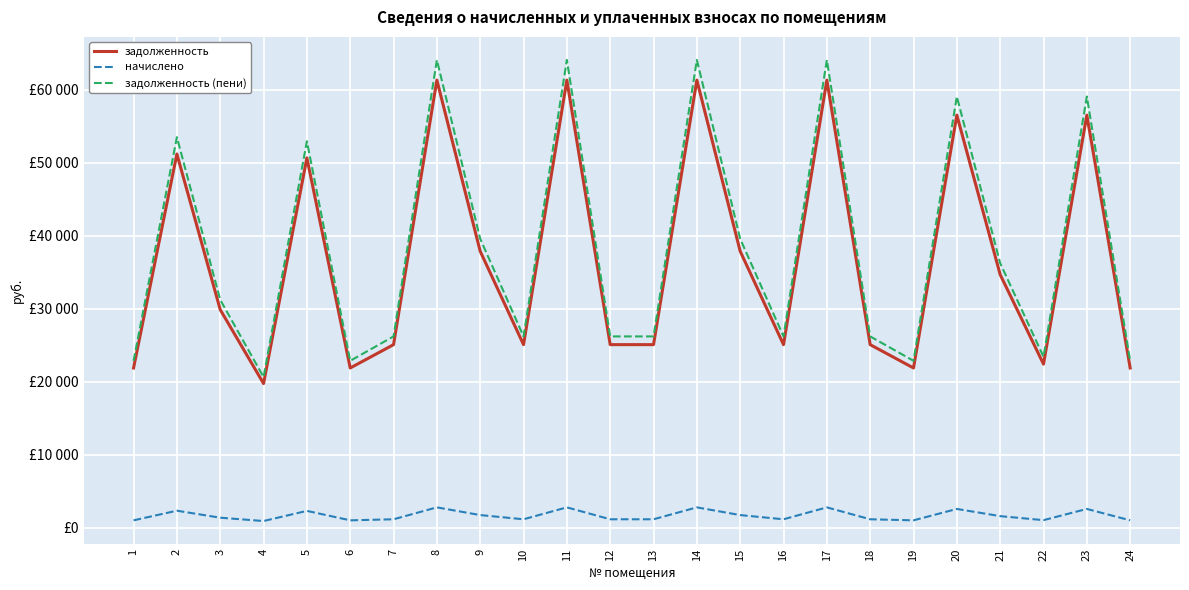

Is the value of задолженность (пени) at 4 greater than the value of начислено at 13?

Yes